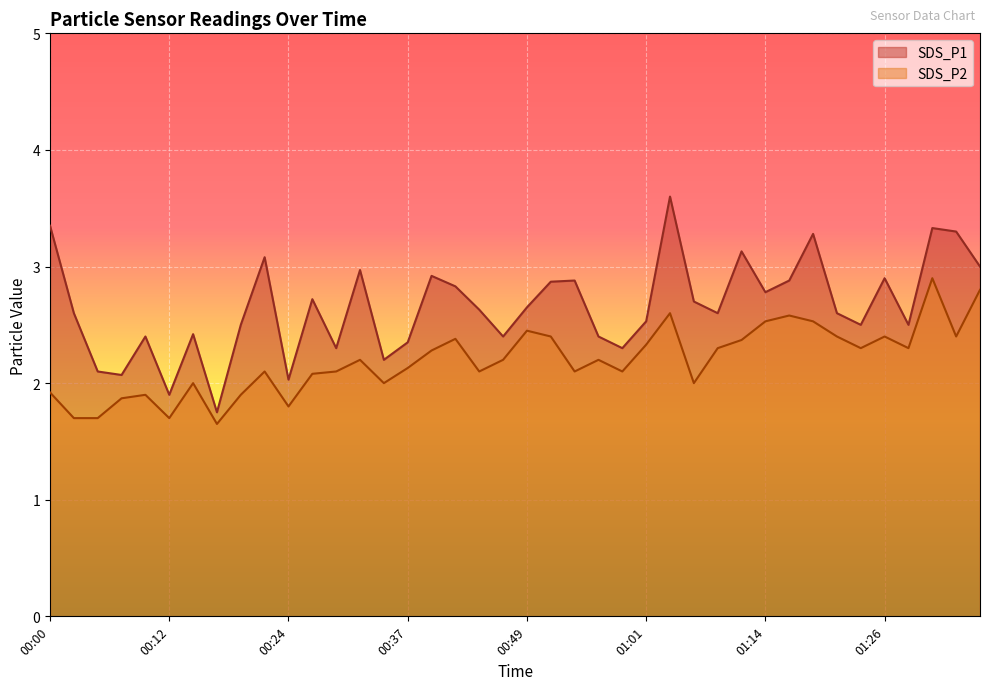

What is the maximum value shown in the chart?

3.6